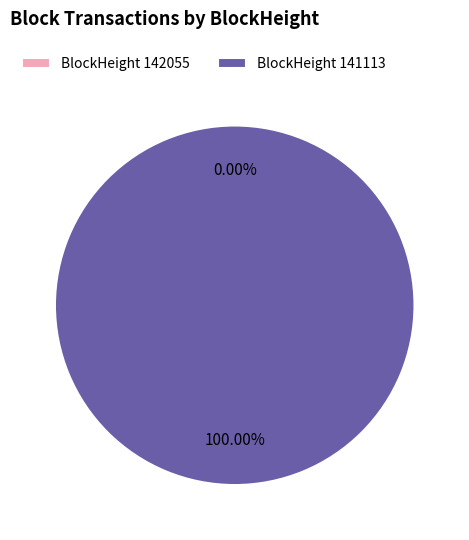

To the nearest percent, what portion does 141113 represent?

100%